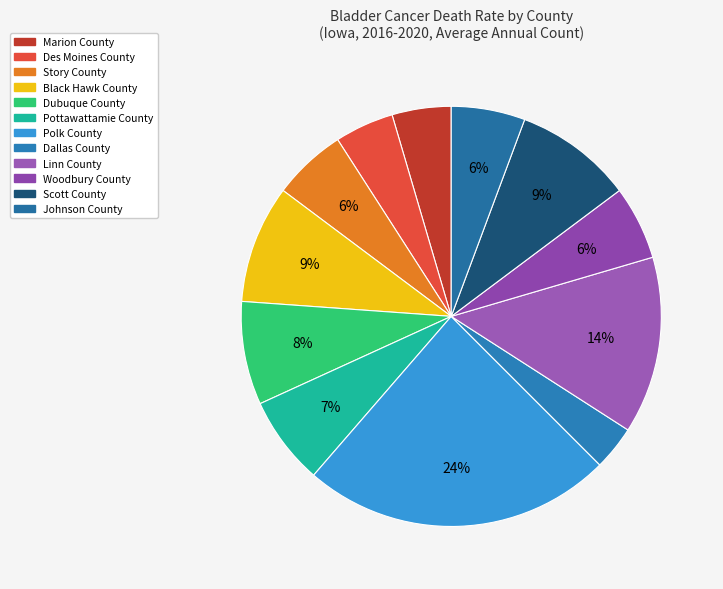

Rank the categories by value from highest to lowest.

Polk County, Linn County, Black Hawk County, Scott County, Dubuque County, Pottawattamie County, Story County, Woodbury County, Johnson County, Marion County, Des Moines County, Dallas County